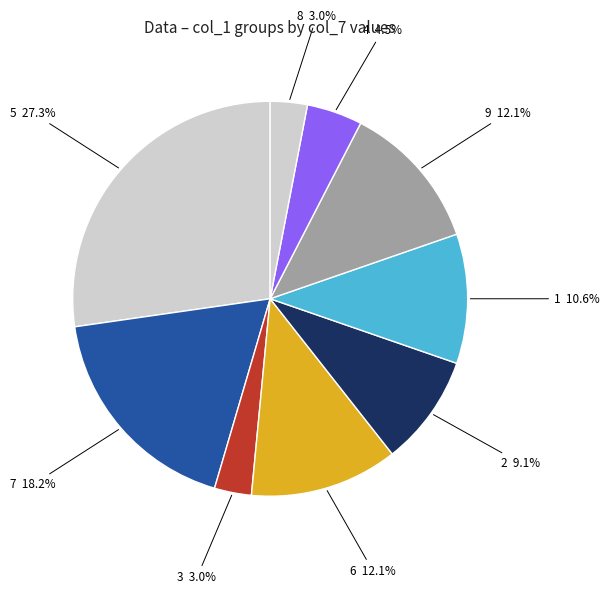

Which category has the biggest portion of the pie?

5 27.3%